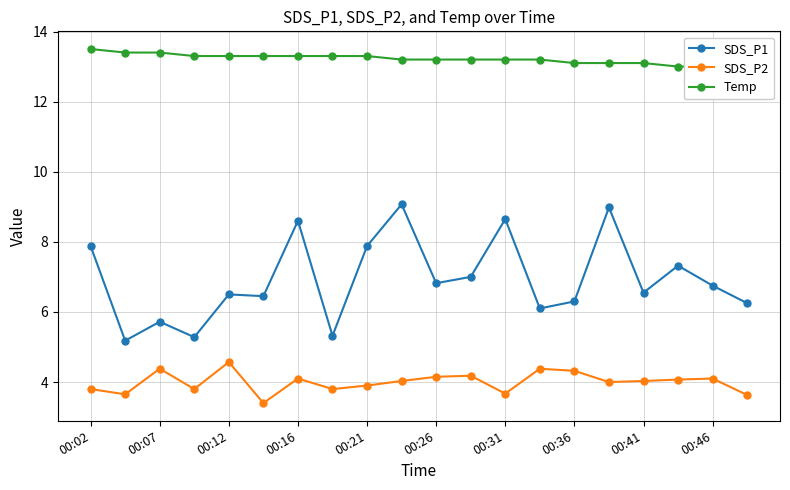

True or false: SDS_P2 and Temp intersect in this chart.

False